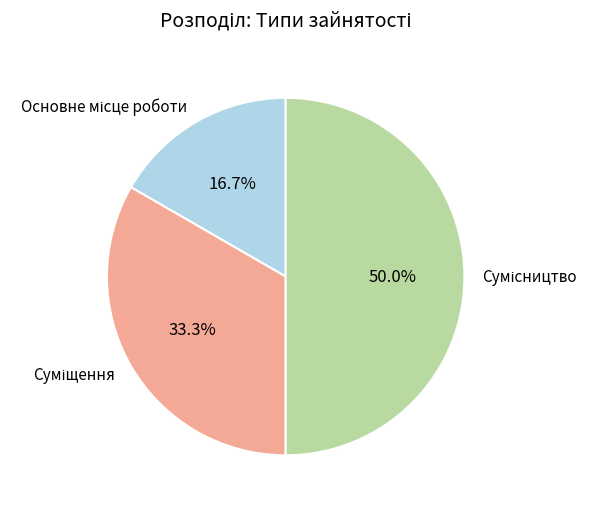

Rank the categories by value from lowest to highest.

Основне місце роботи, Суміщення, Сумісництво